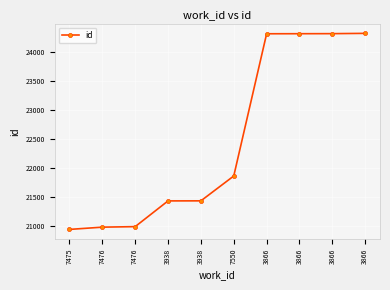

Between 7476 and 7550, which is larger?

7550